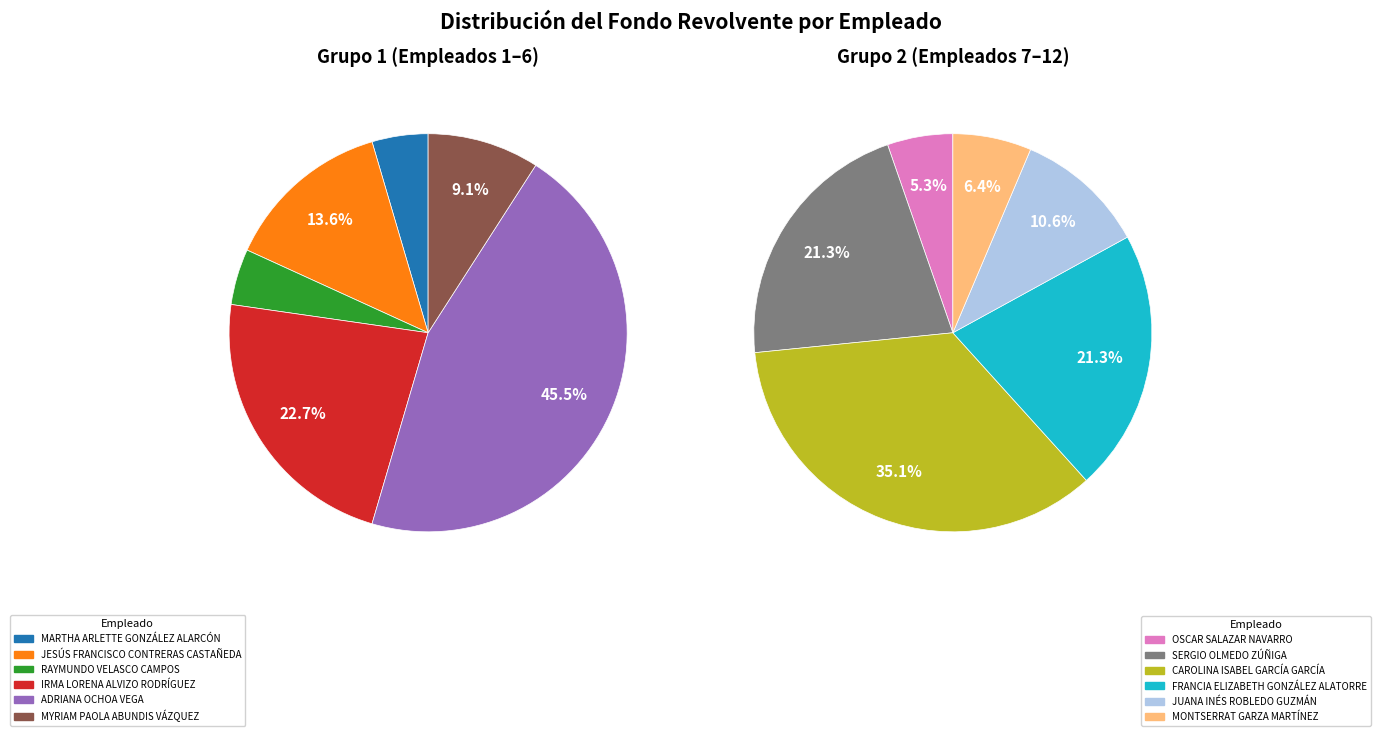

How many slices are in this pie chart?

12